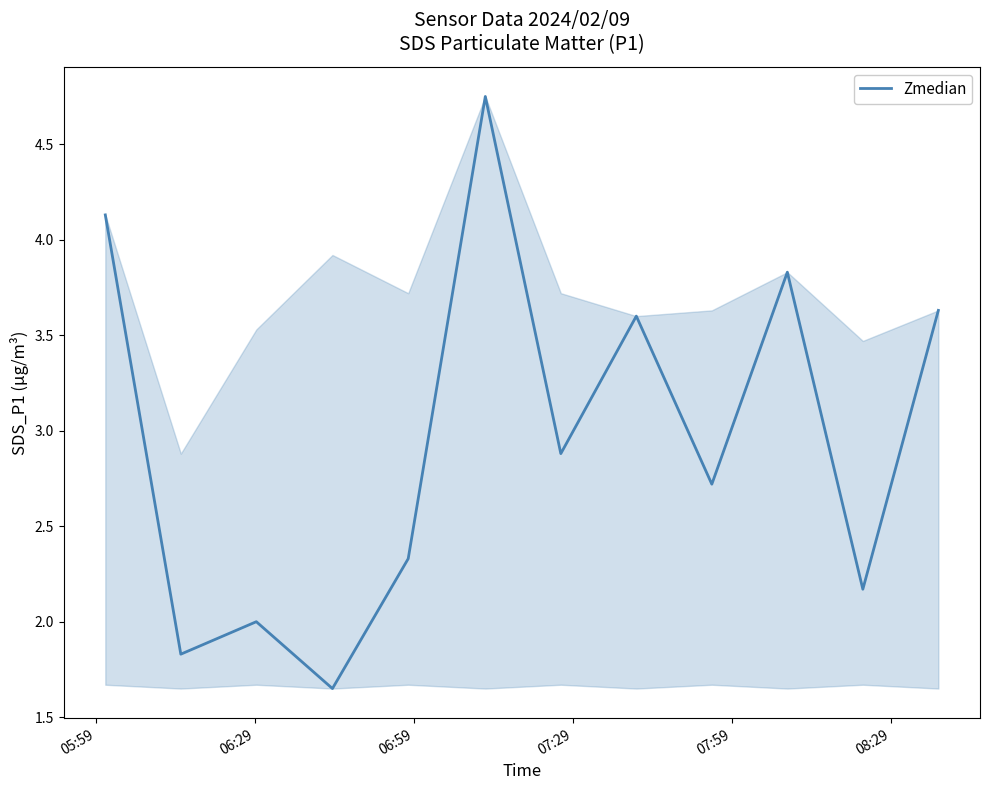

Is this an area chart (filled region under the line)?

Yes